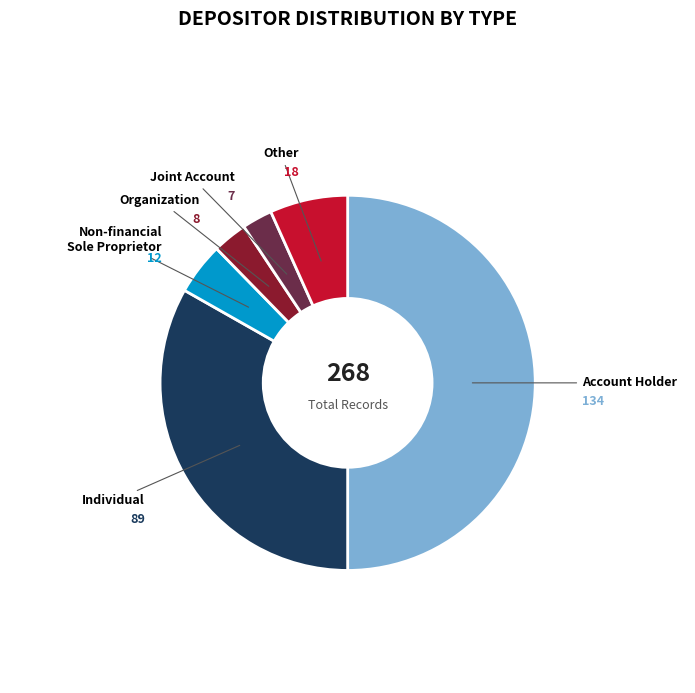

Which category has the biggest portion of the pie?

Account Holder